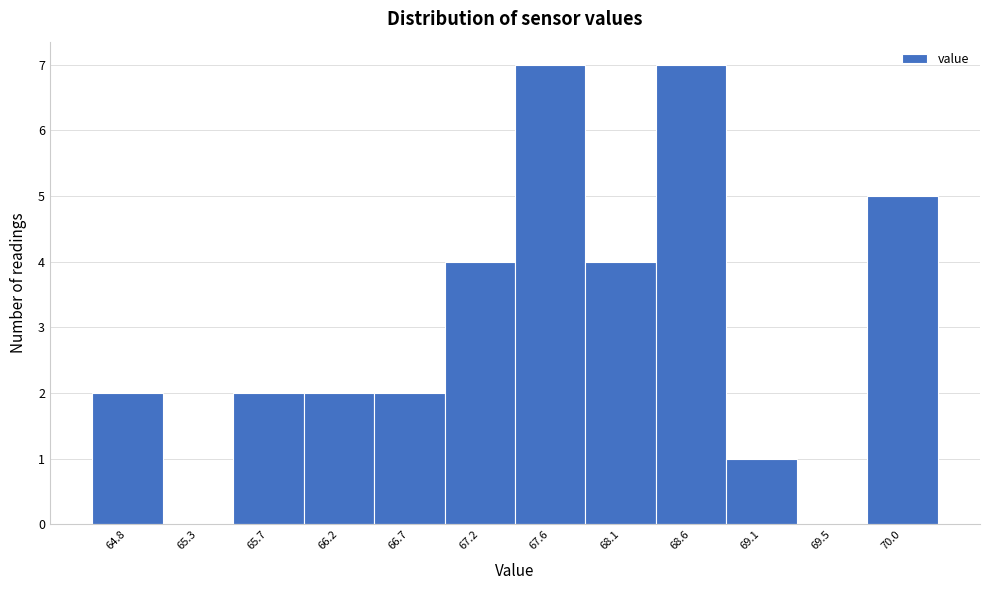

Reading right to left, transcribe all the data shown in this chart.

70.0=5	69.5=0	69.1=1	68.6=7	68.1=4	67.6=7	67.2=4	66.7=2	66.2=2	65.7=2	65.3=0	64.8=2